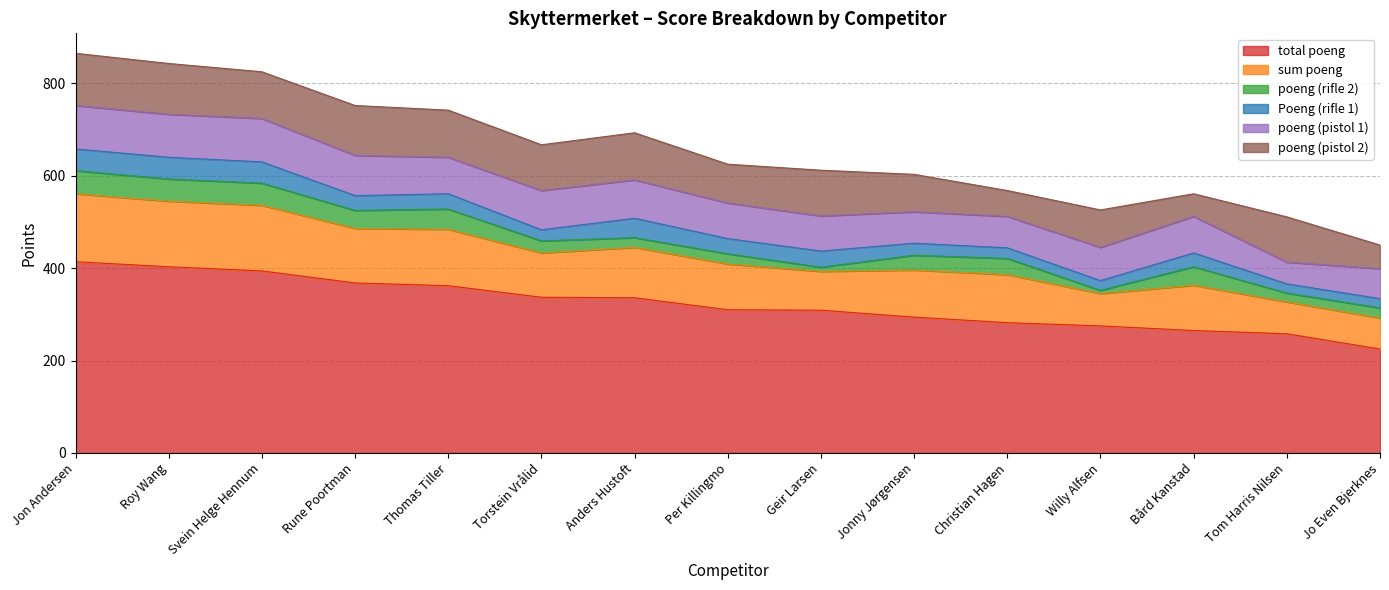

What position from the right is Geir Larsen?

7